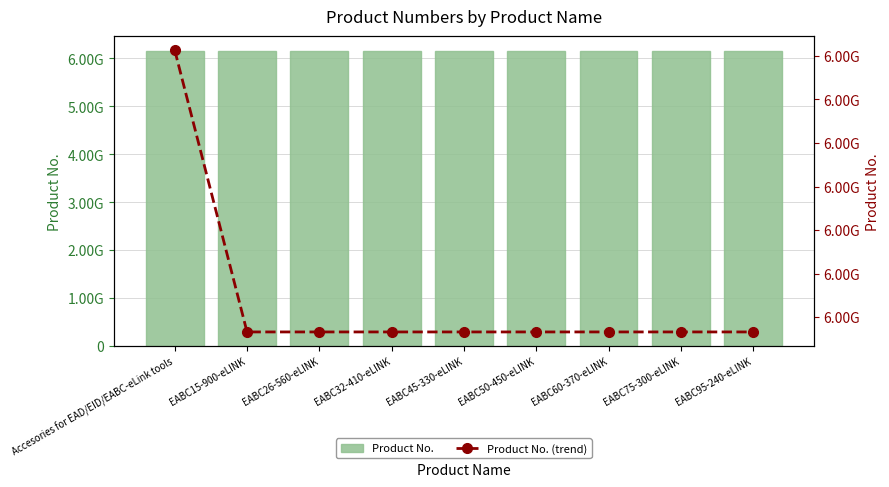

Where is Product No. (trend) nearest to the value 6154895440?

EABC95-240-eLINK